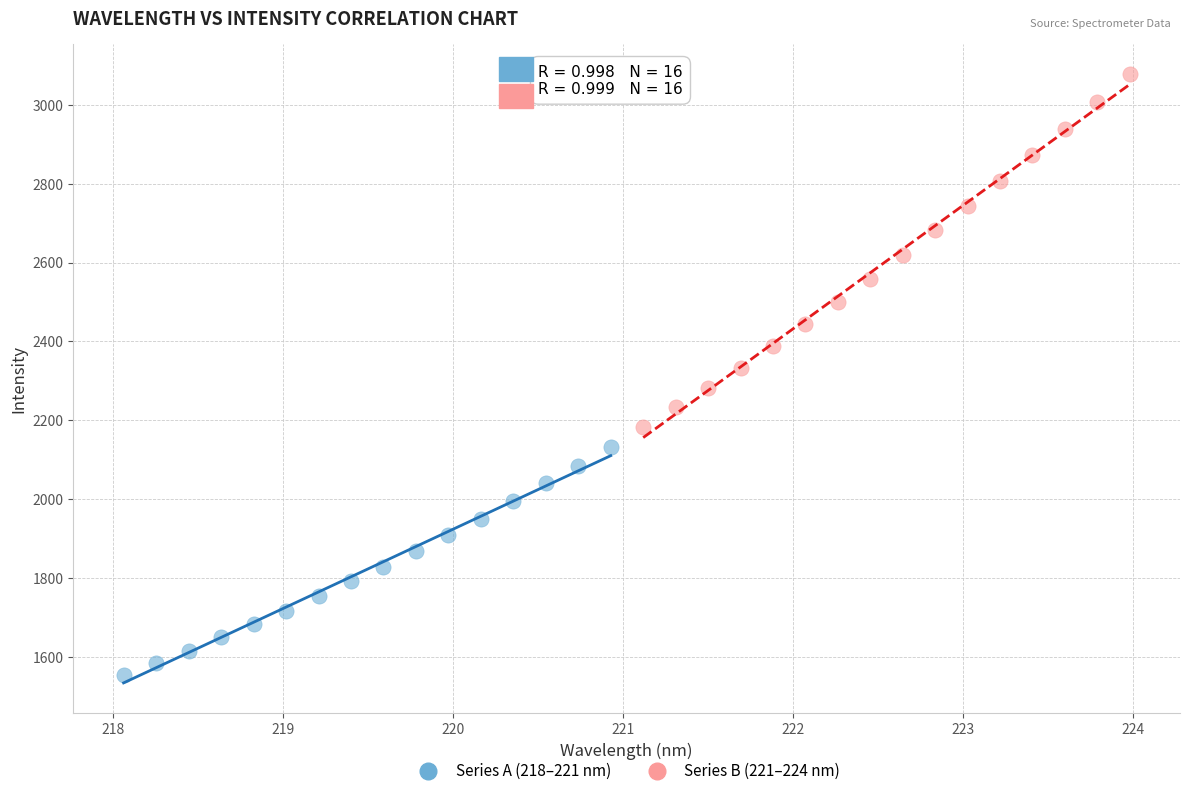

What are all the series names shown in the legend?

Series A (218–221 nm), Series B (221–224 nm)